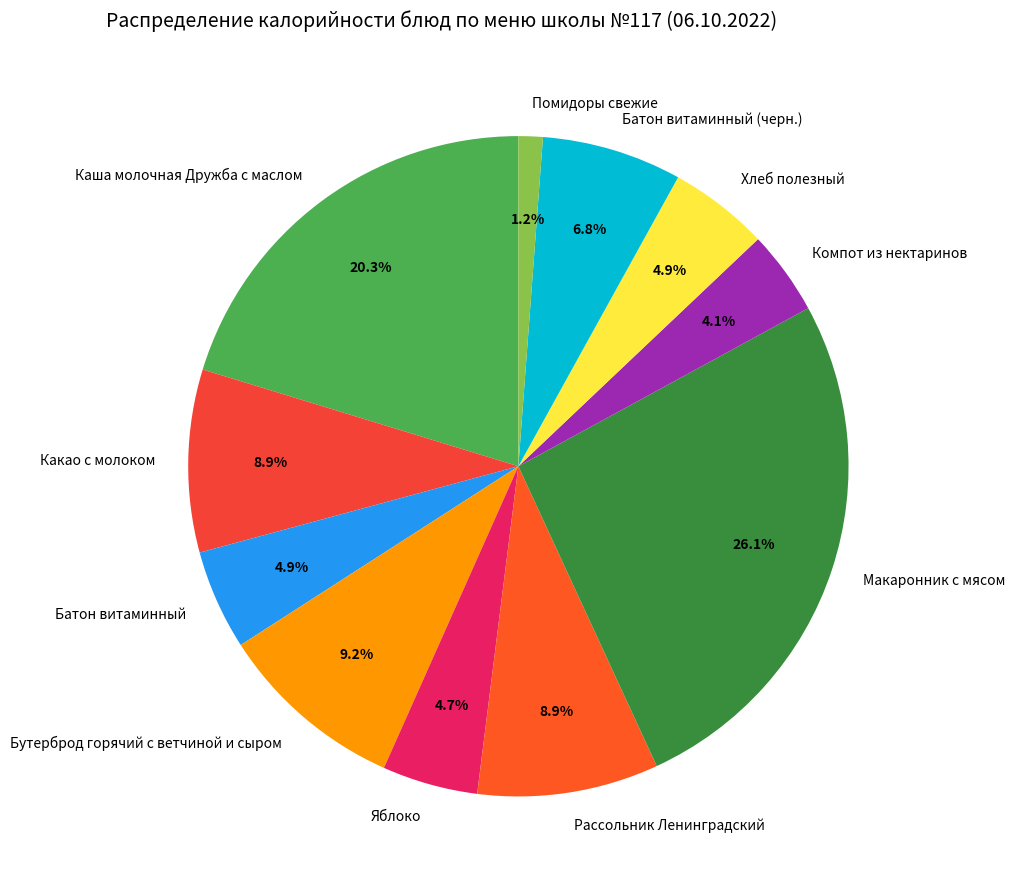

How many segments does this pie chart have?

11